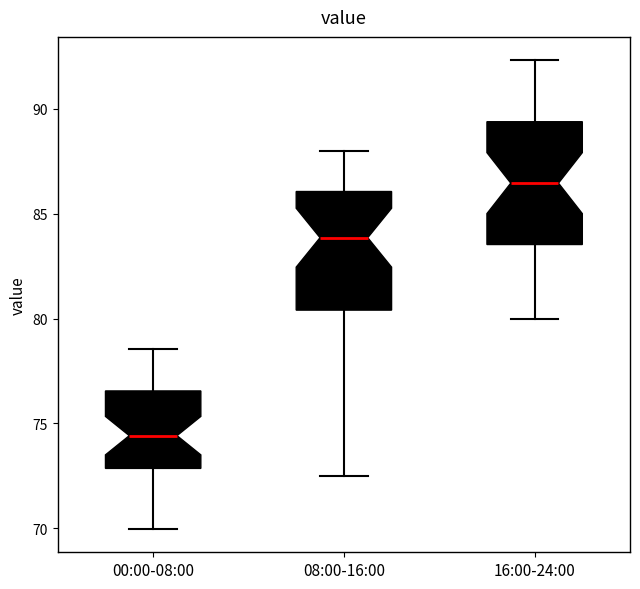

Which box has the lowest median line?

00:00-08:00